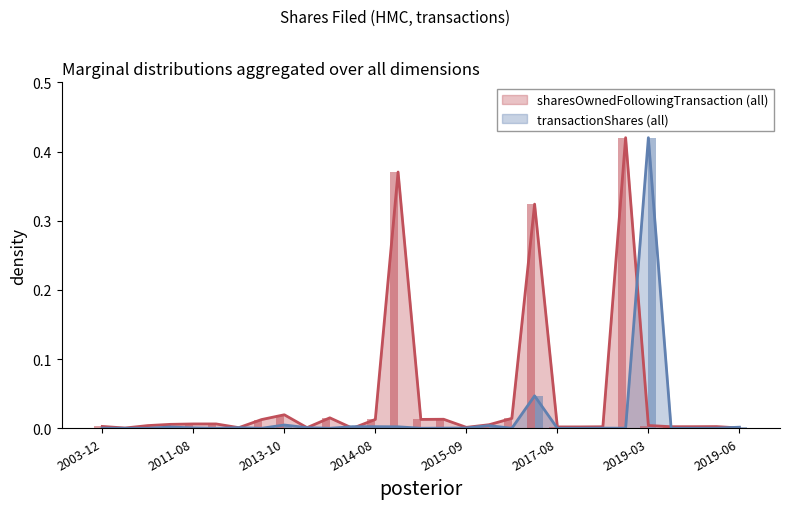

What is the sum of all sharesOwnedFollowingTransaction values?

1.3